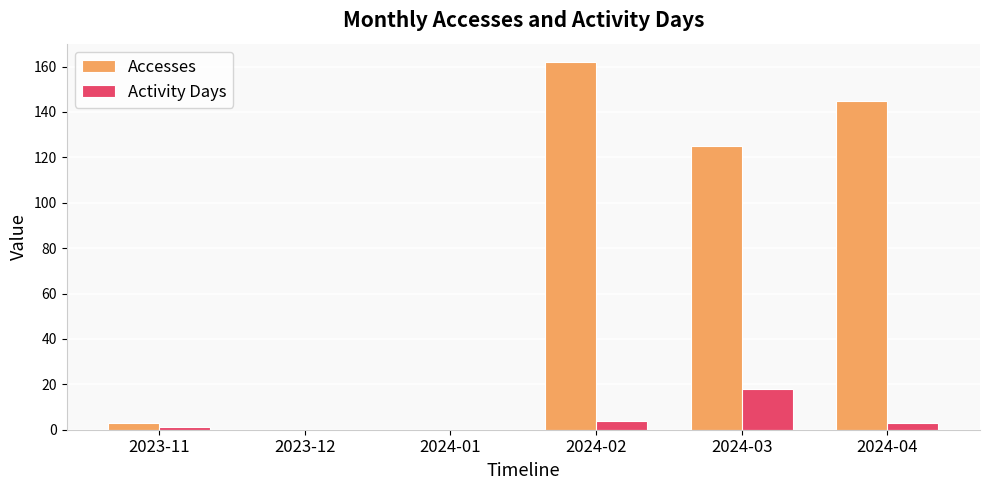

At which category does the chart reach its peak across all series?

2024-02